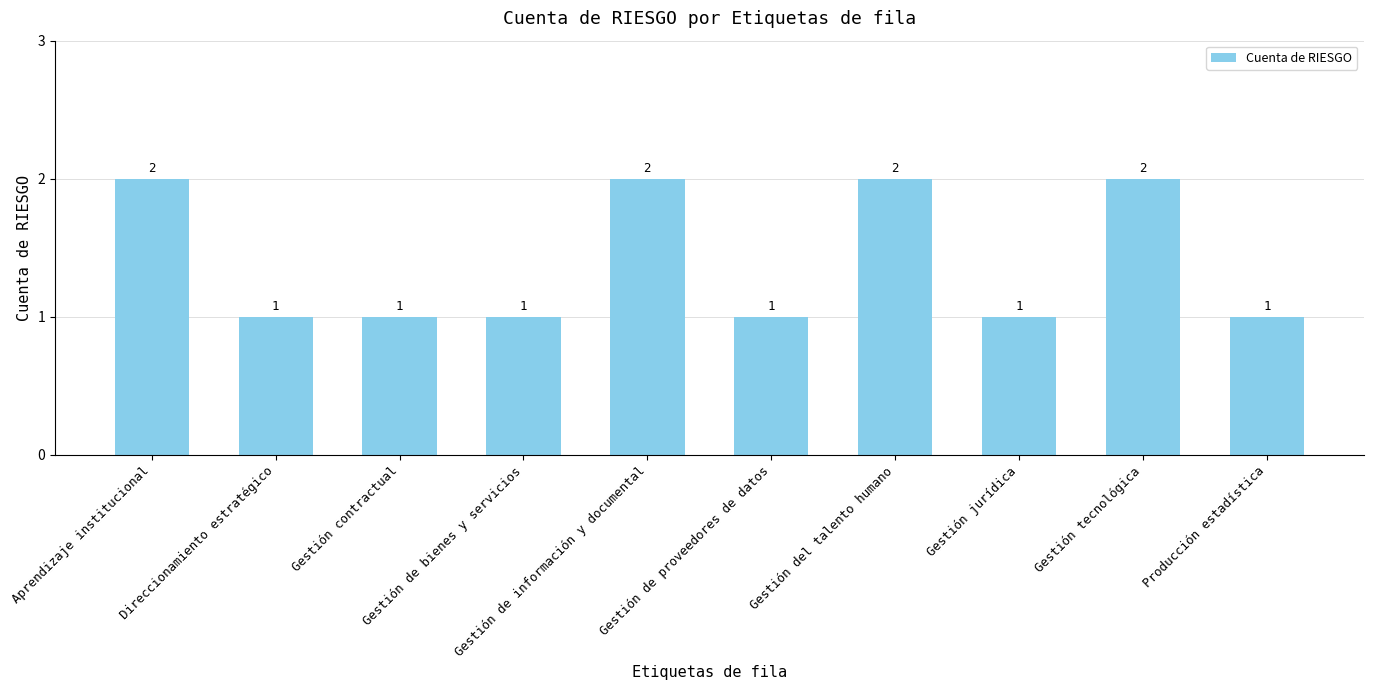

How many values are between 1 and 2?

10